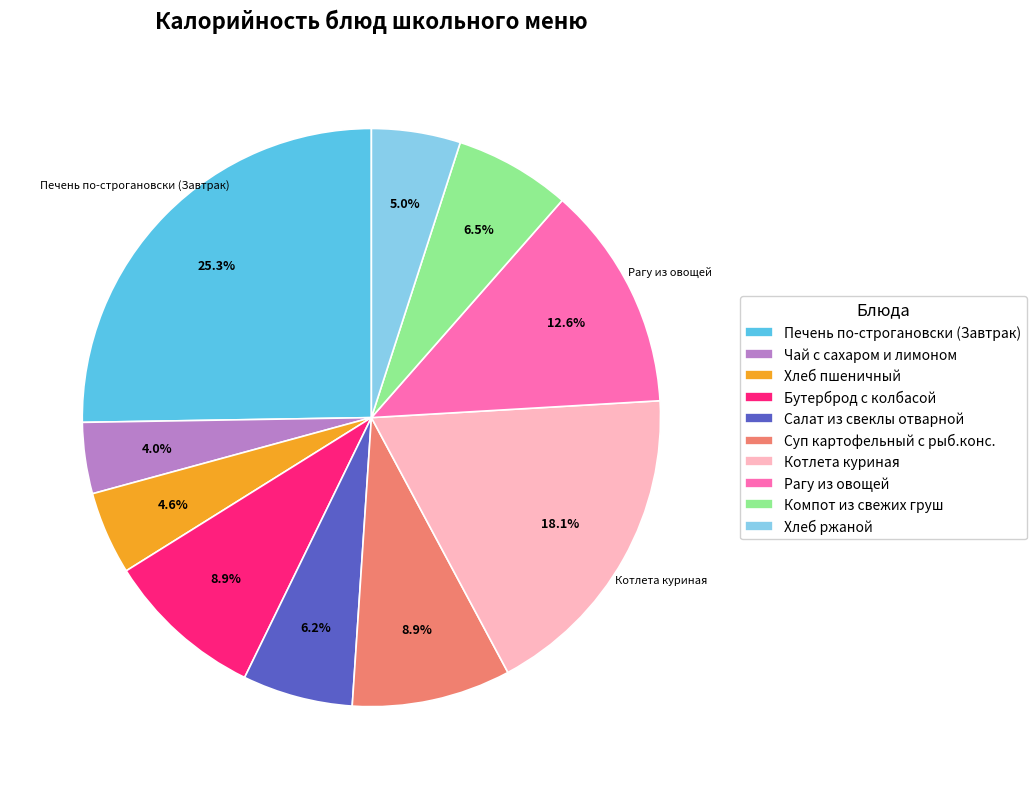

How many segments does this pie chart have?

10